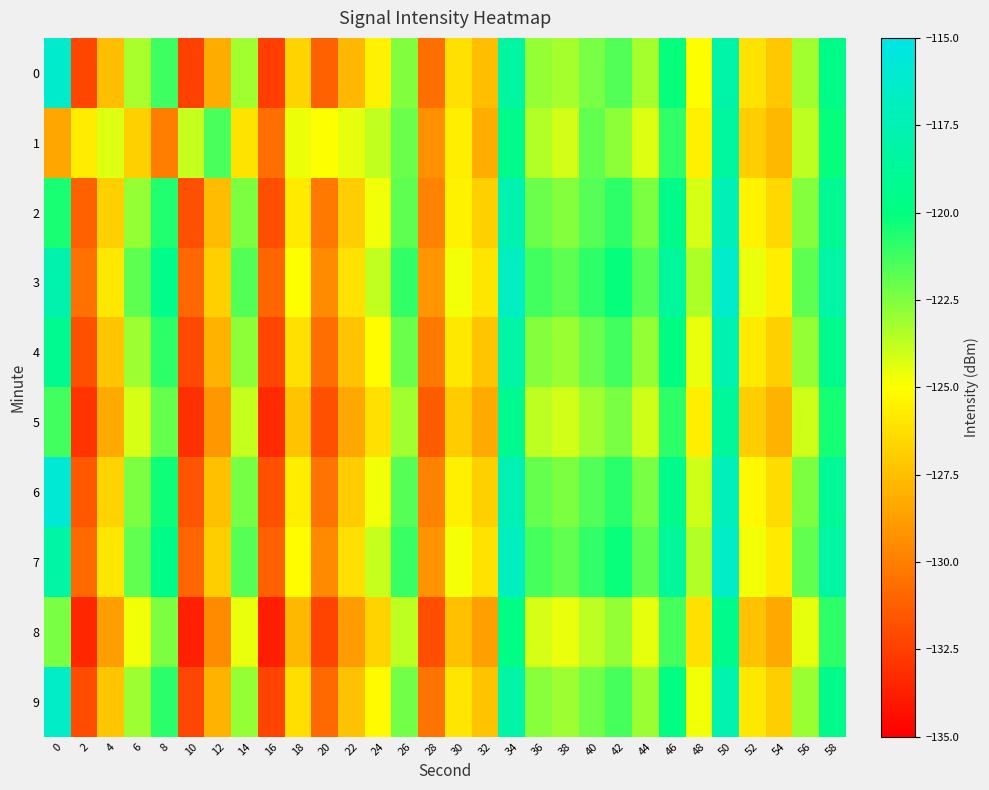

List the series in order of their peak value, highest first.

6, 0, 3, 7, 9, 2, 4, 1, 5, 8